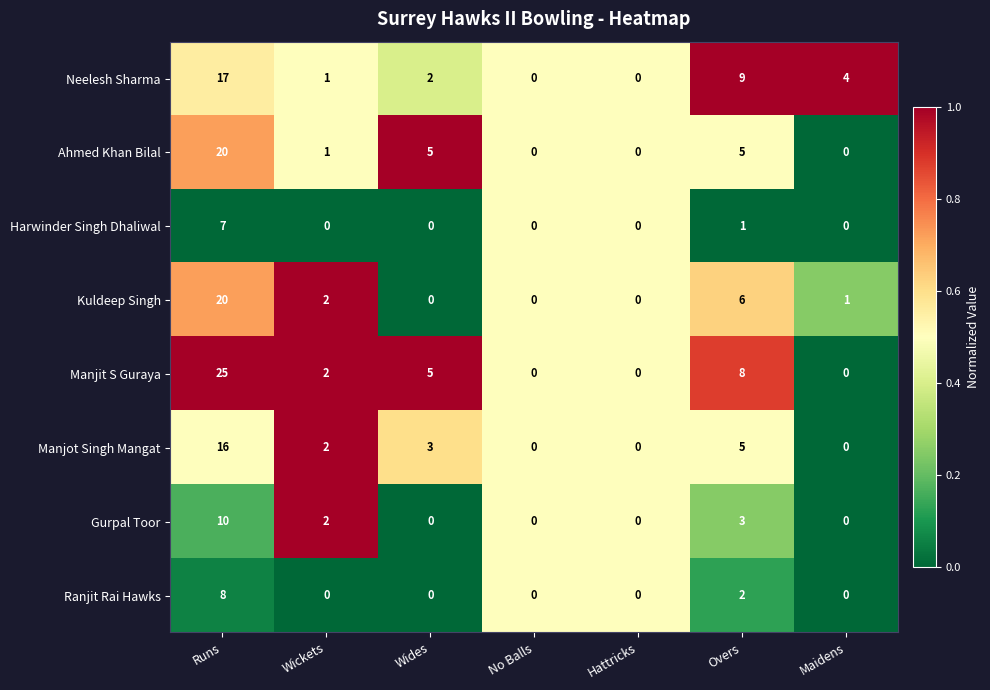

The value of Manjit S Guraya at Overs is 4. True or false?

False